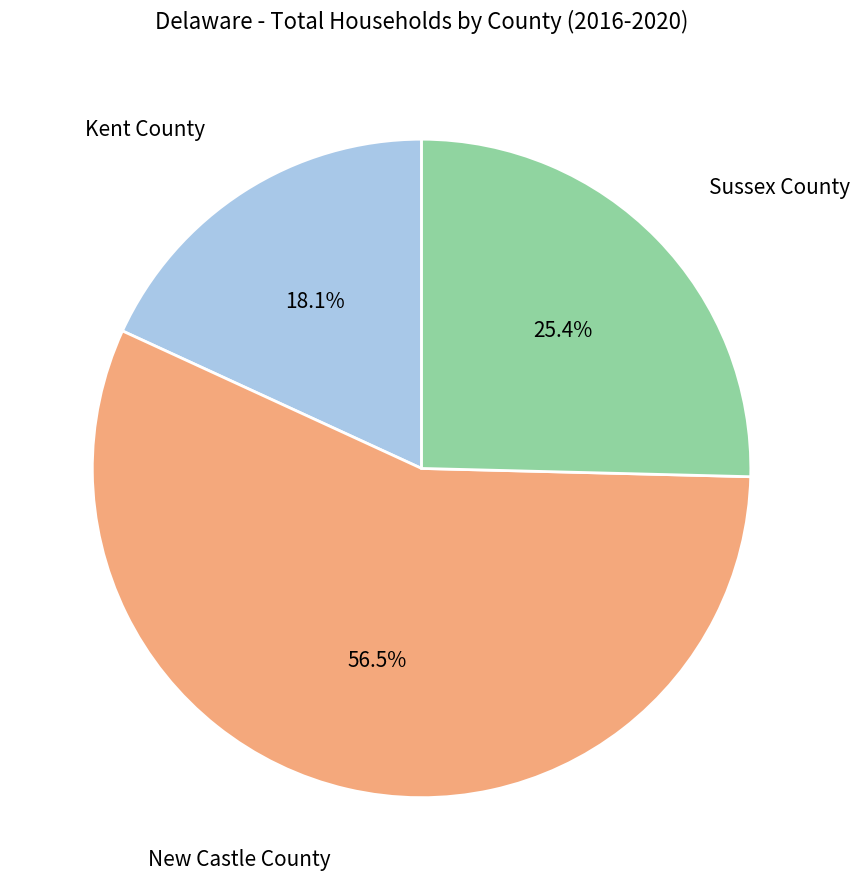

What is the largest slice in the pie chart?

New Castle County